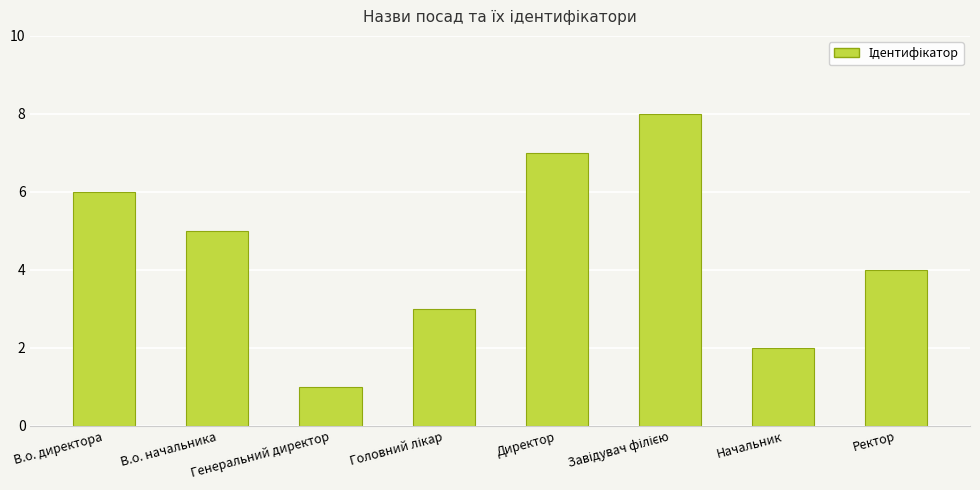

What is the smallest value displayed?

1